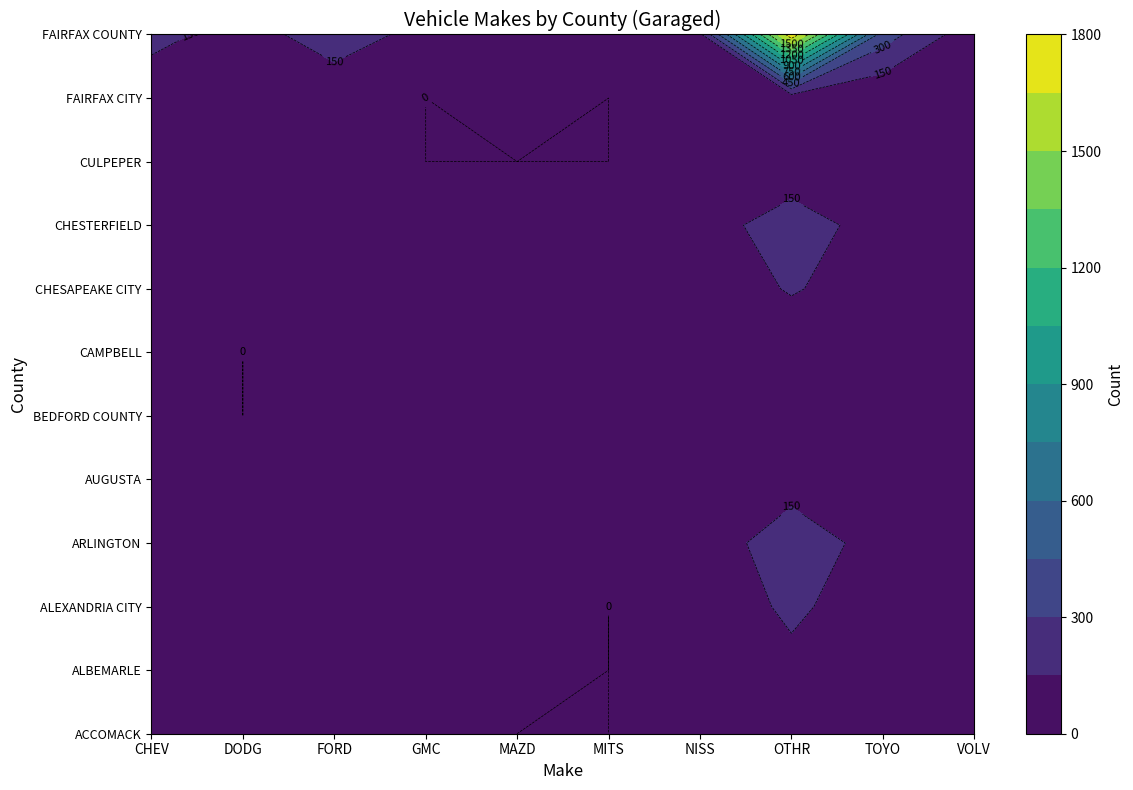

Is the value of ARLINGTON at NISS greater than the value of ACCOMACK at DODG?

Yes